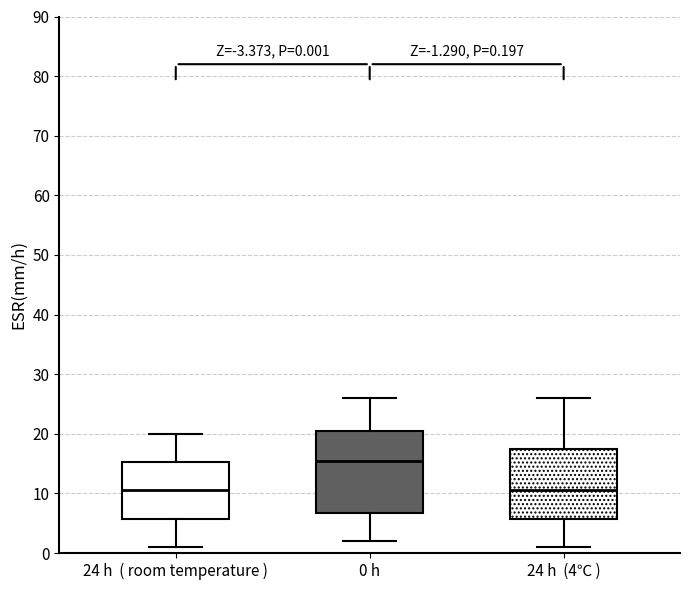

Which box's median line is the highest?

0 h